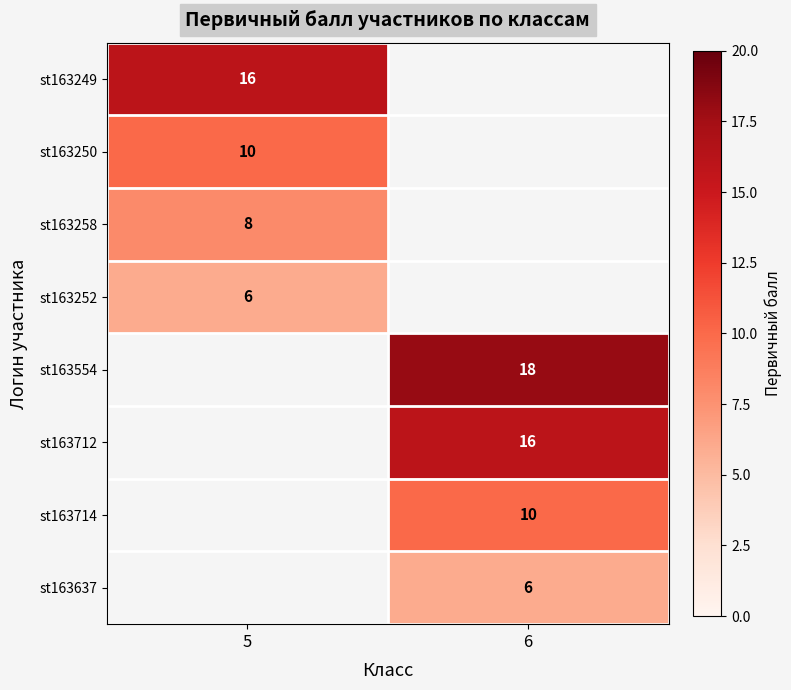

The st163554 series shows 18 at 6. True or false?

True